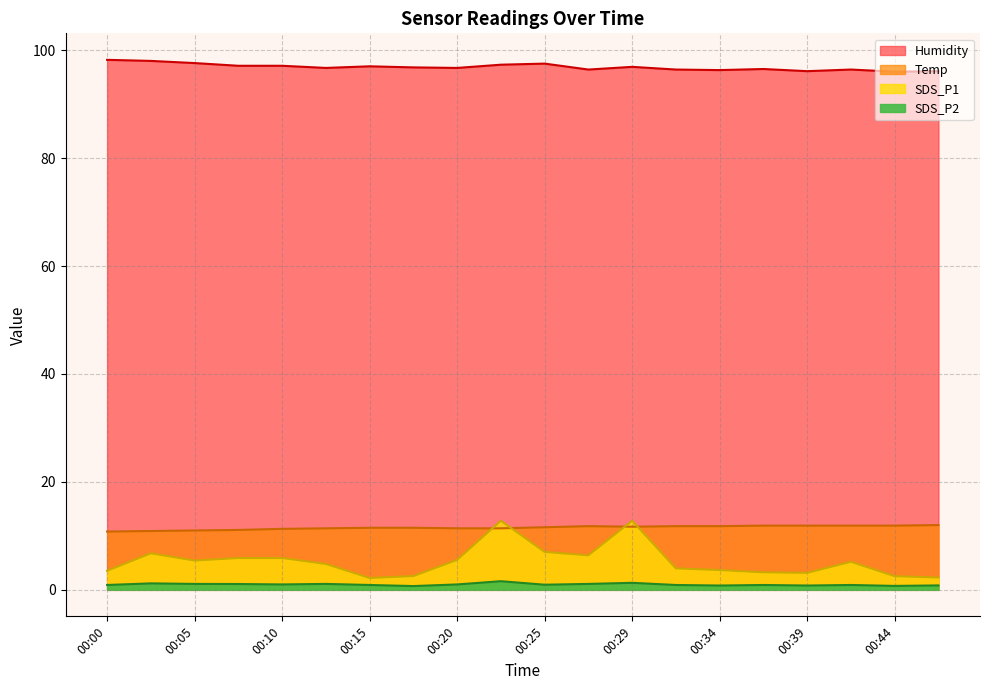

The SDS_P2 series shows 1.1 at 00:27. True or false?

True